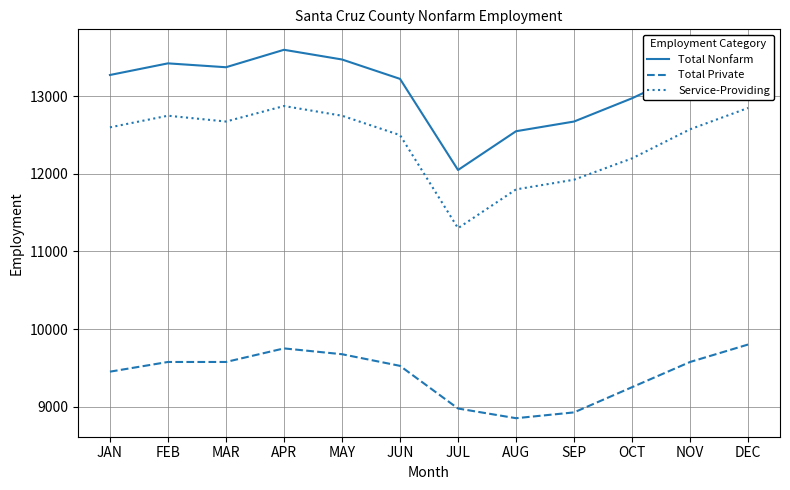

Where does the Service-Providing series first go above 12600?

FEB